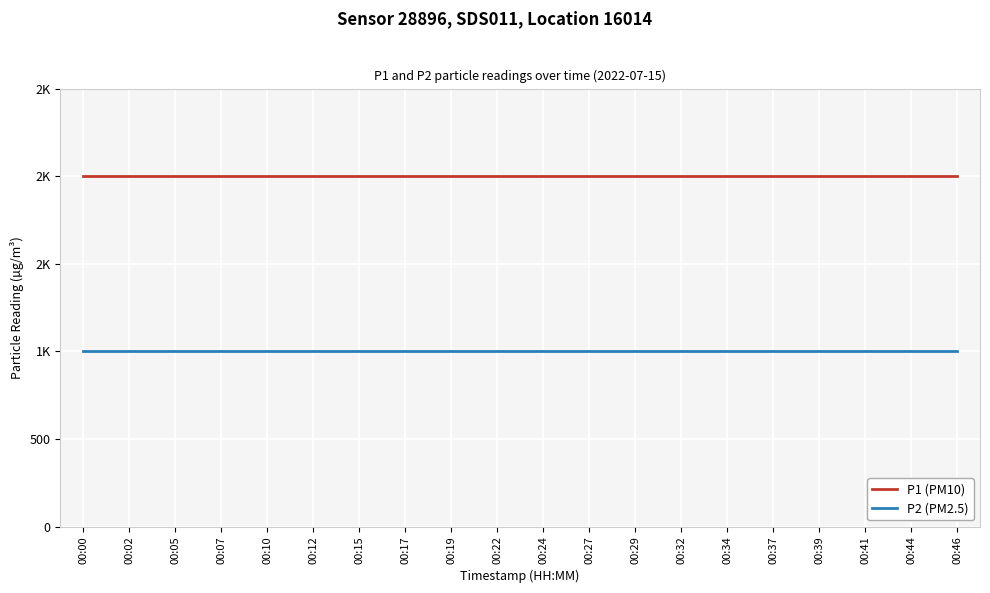

Which series has the widest spread of values?

P1 (PM10)